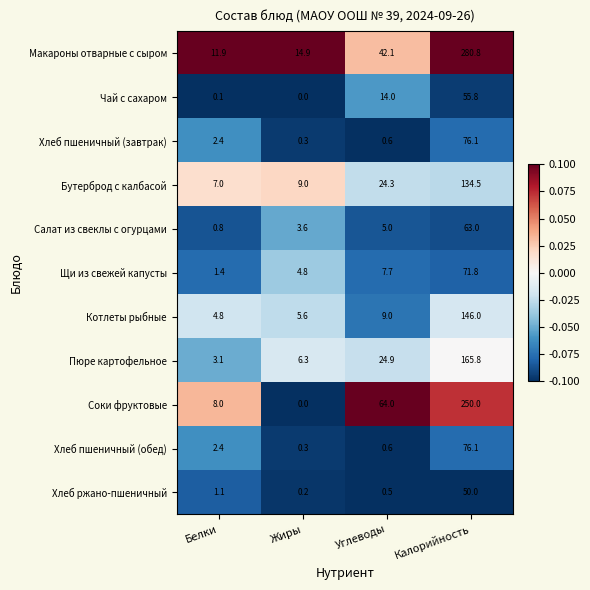

The value of Макароны отварные с сыром at Жиры is 14.9. True or false?

True